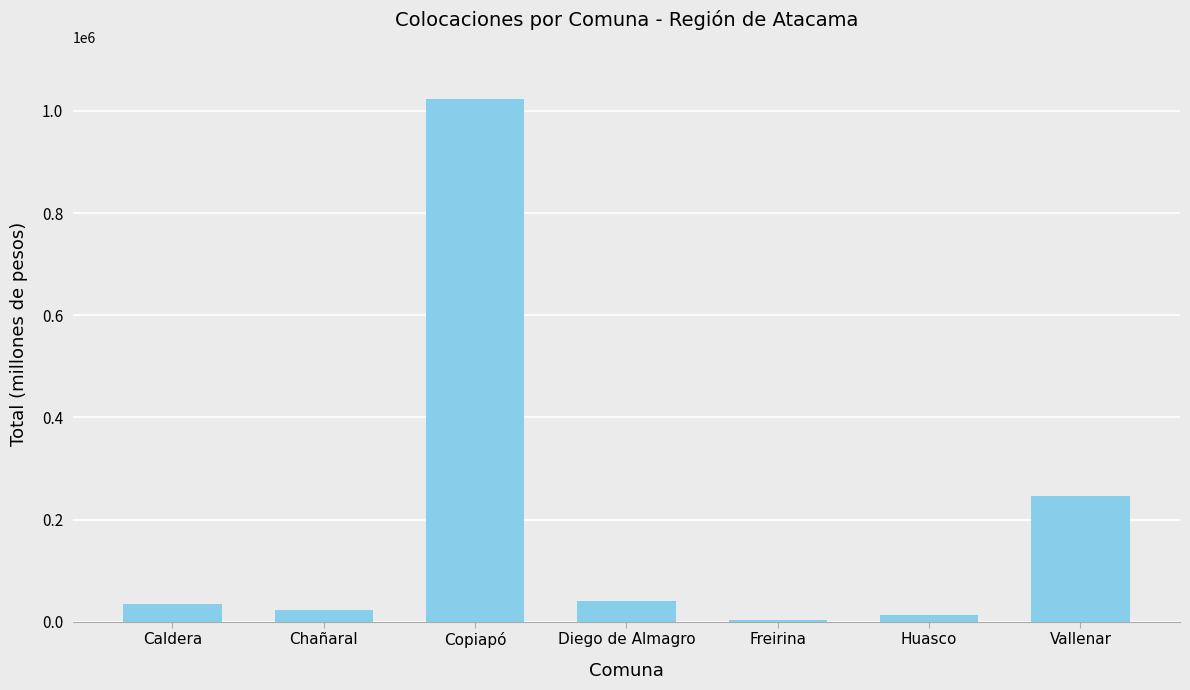

Which category has the highest value across all series?

Copiapó